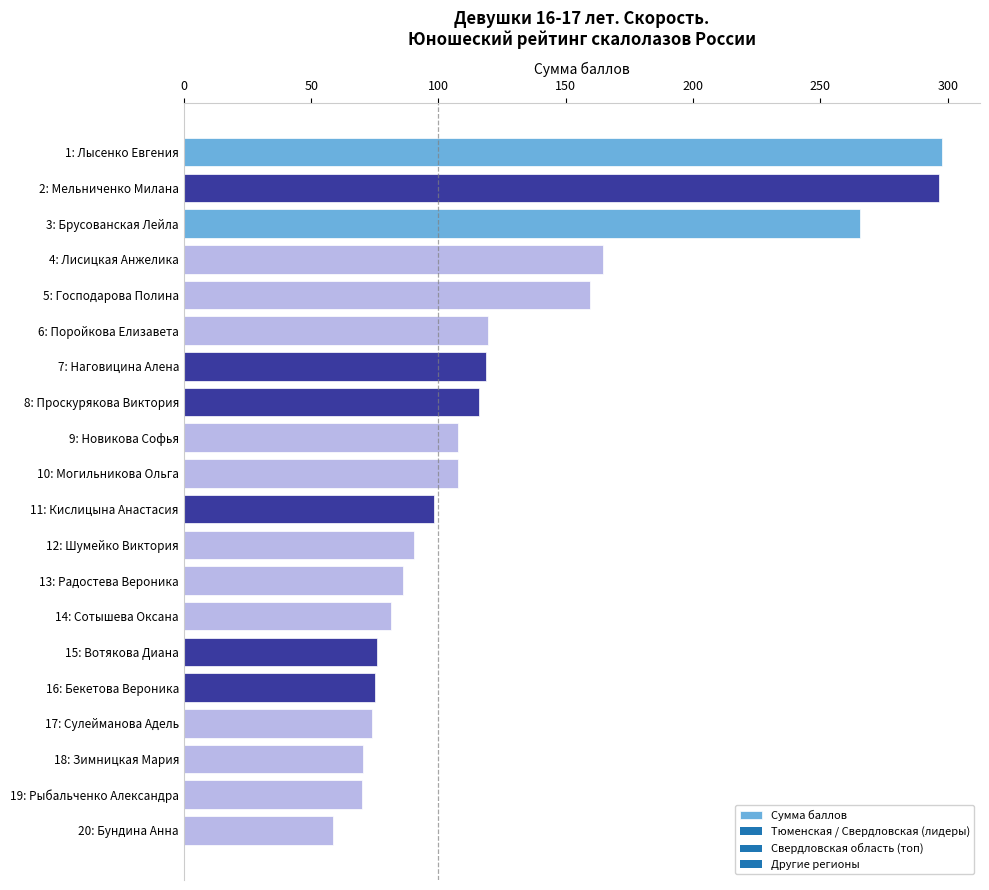

The chart shows a value of 75.2 at 16: Бекетова Вероника. True or false?

True